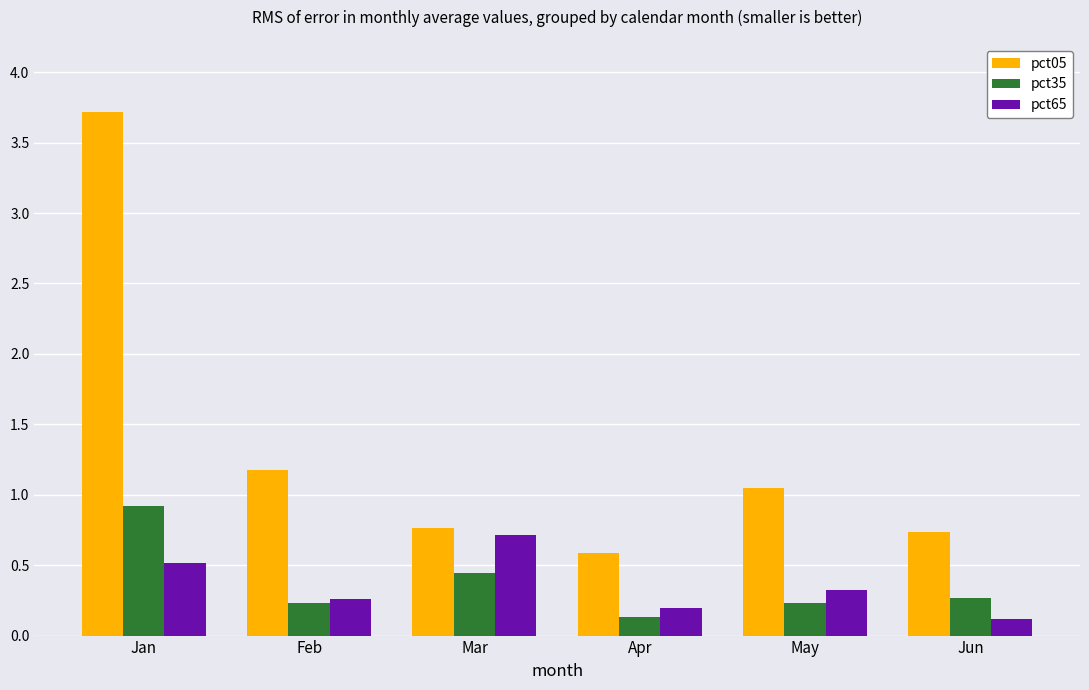

True or false: pct35 has a value of 1.4 at Jan.

False